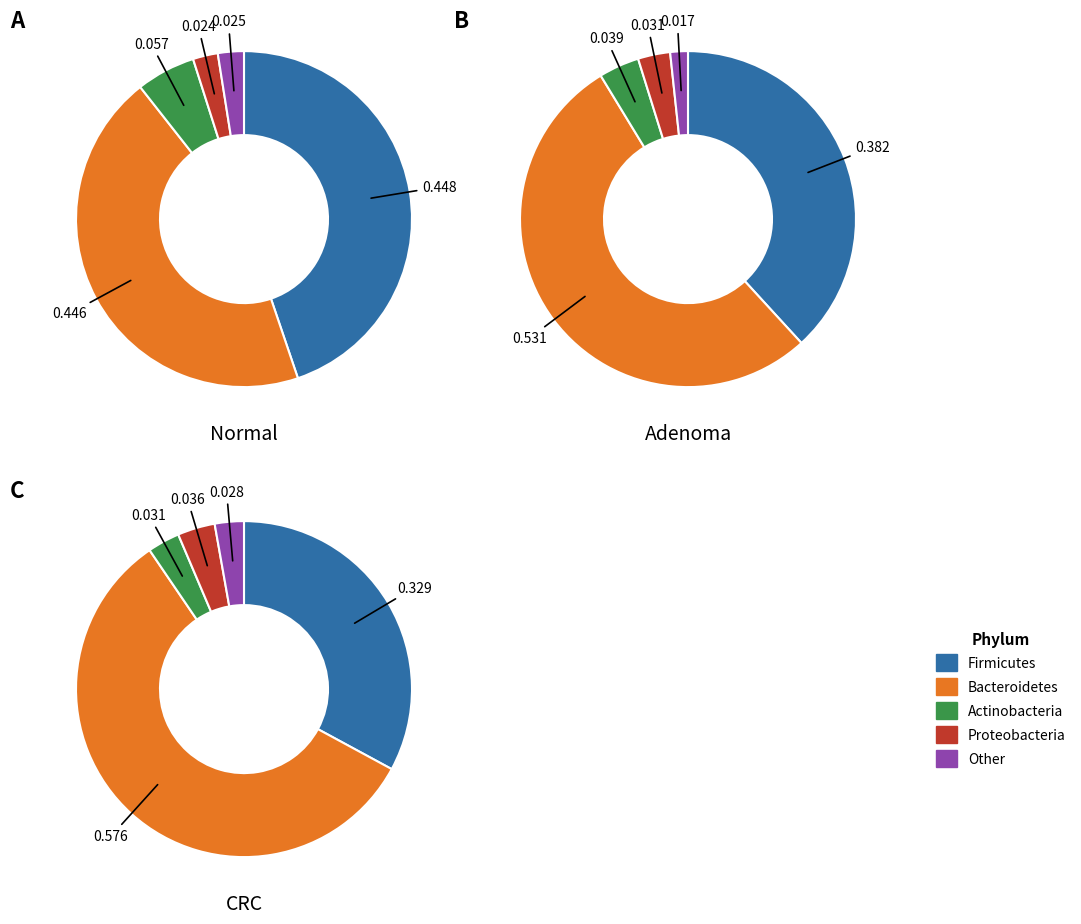

Does 2 represent more than half of the total?

No